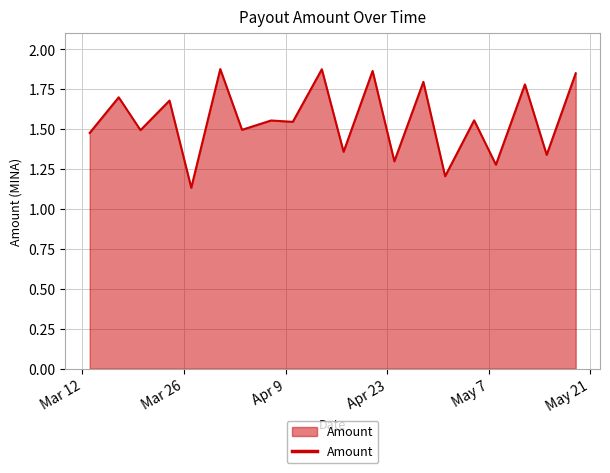

How many lines are shown in the chart?

1